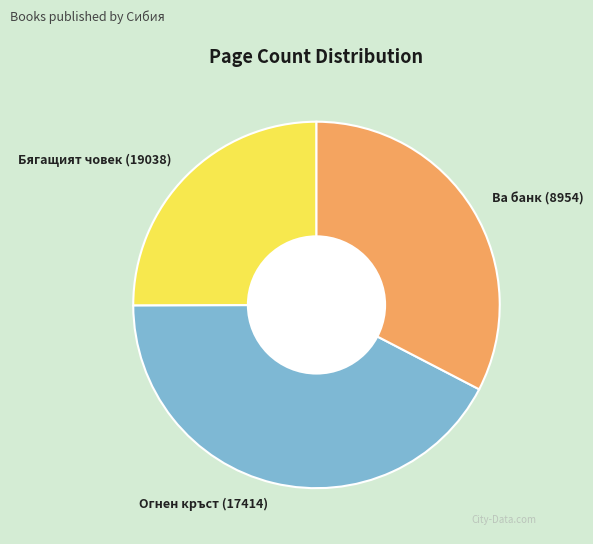

Do Ва банк (8954) and Бягащият човек (19038) together represent more than half of the pie?

Yes